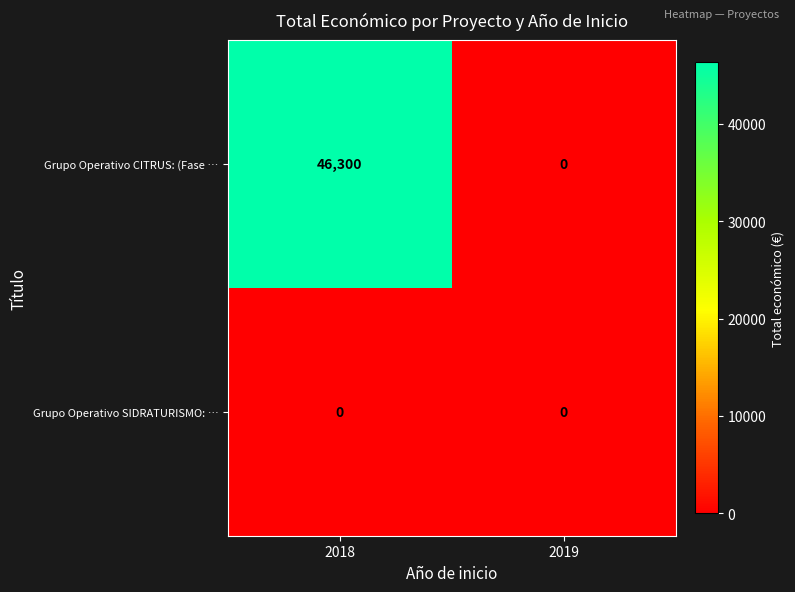

Is it true that Grupo Operativo SIDRATURISMO: … equals 0 at 2019?

True